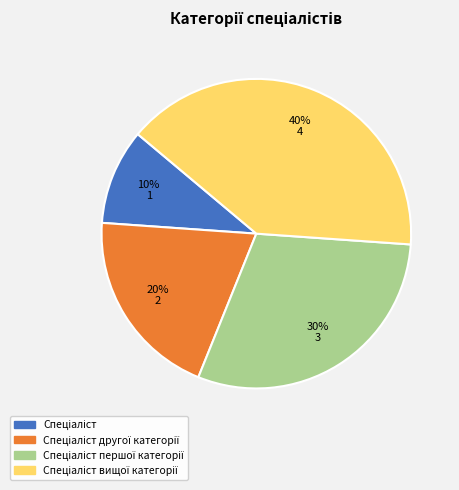

To the nearest percent, what is the difference between the largest and smallest slice percentages?

30%